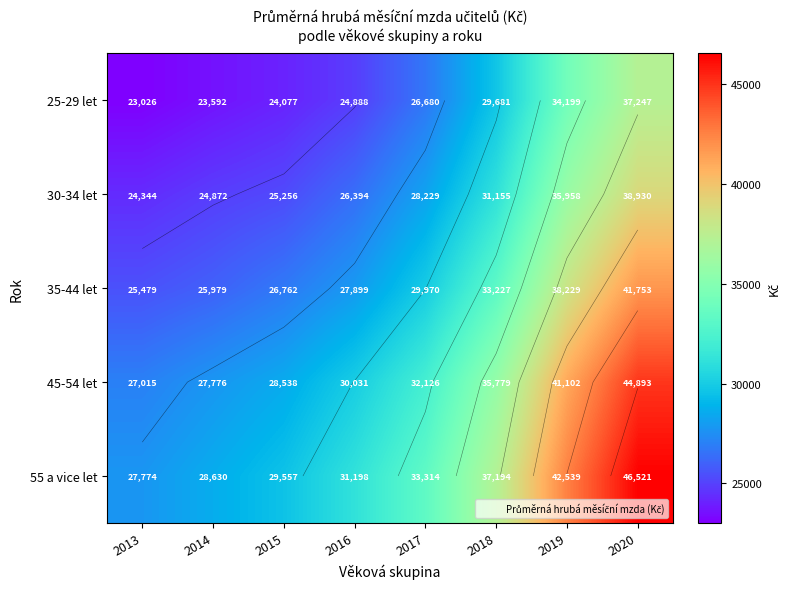

At which label is 45-54 let closest to 35954?

2018